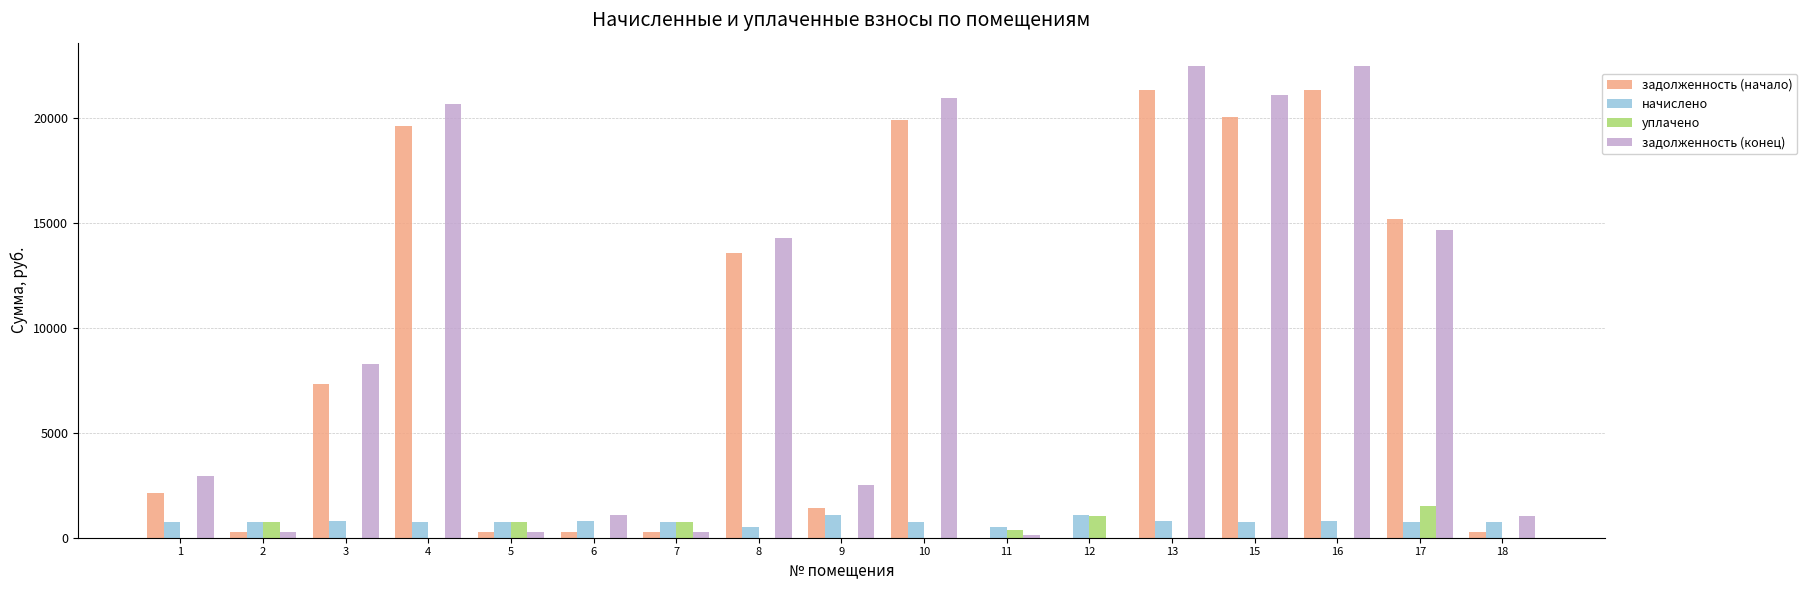

Is the value of уплачено at 15 greater than the value of задолженность (конец) at 18?

No